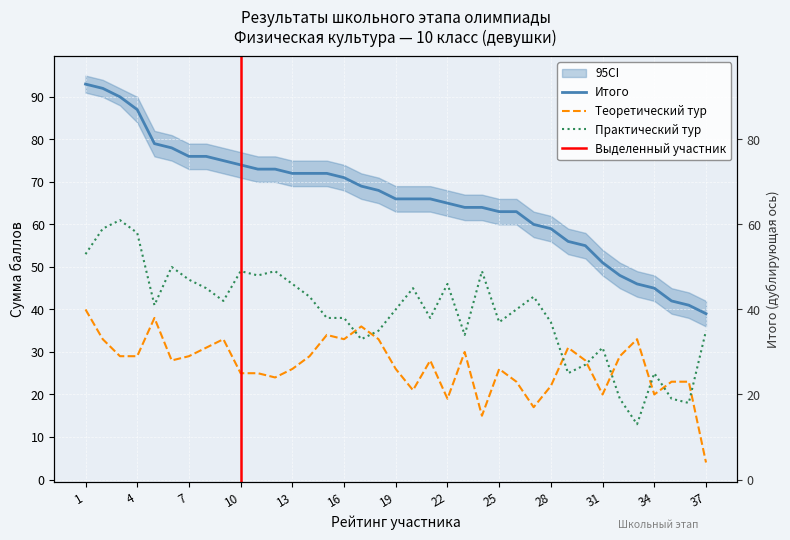

True or false: Общая сумма баллов практического тура has more than 1 points higher than both neighbors.

True